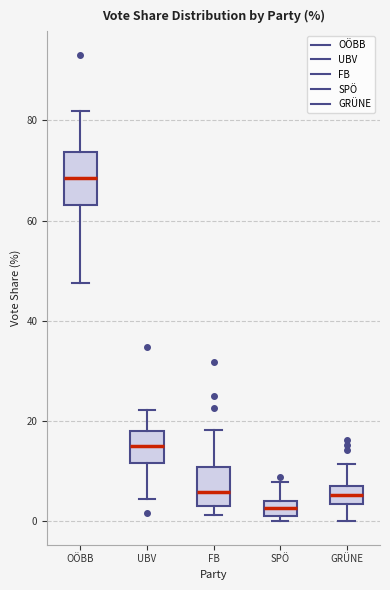

Where does the lower whisker of the box for UBV end on the y-axis? The values are not printed on the chart, so give them approximately, as read against the axis.

4